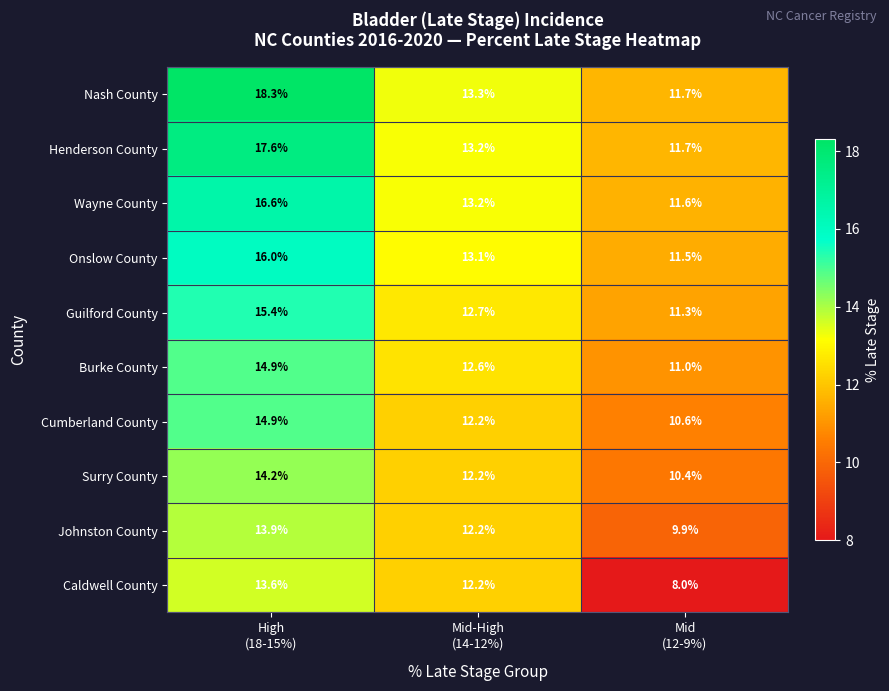

What is the greatest value displayed?

18.3